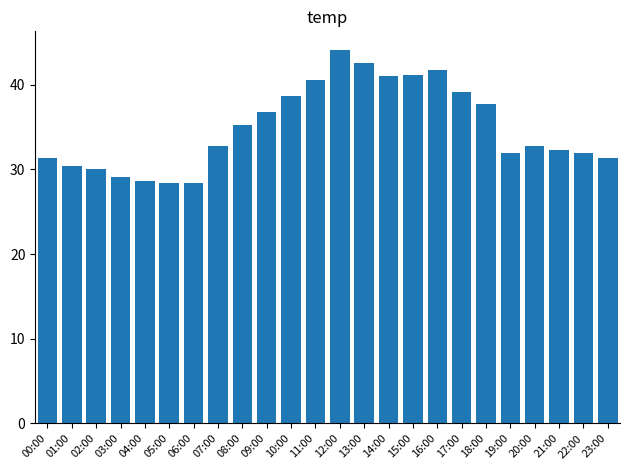

At which label does the data first exceed 32?

07:00